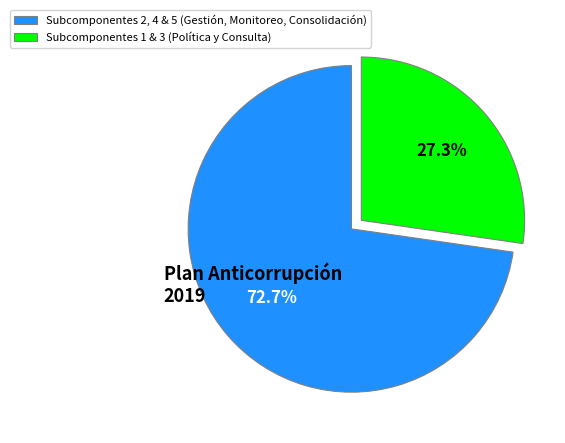

Is there a majority slice in this chart?

Yes